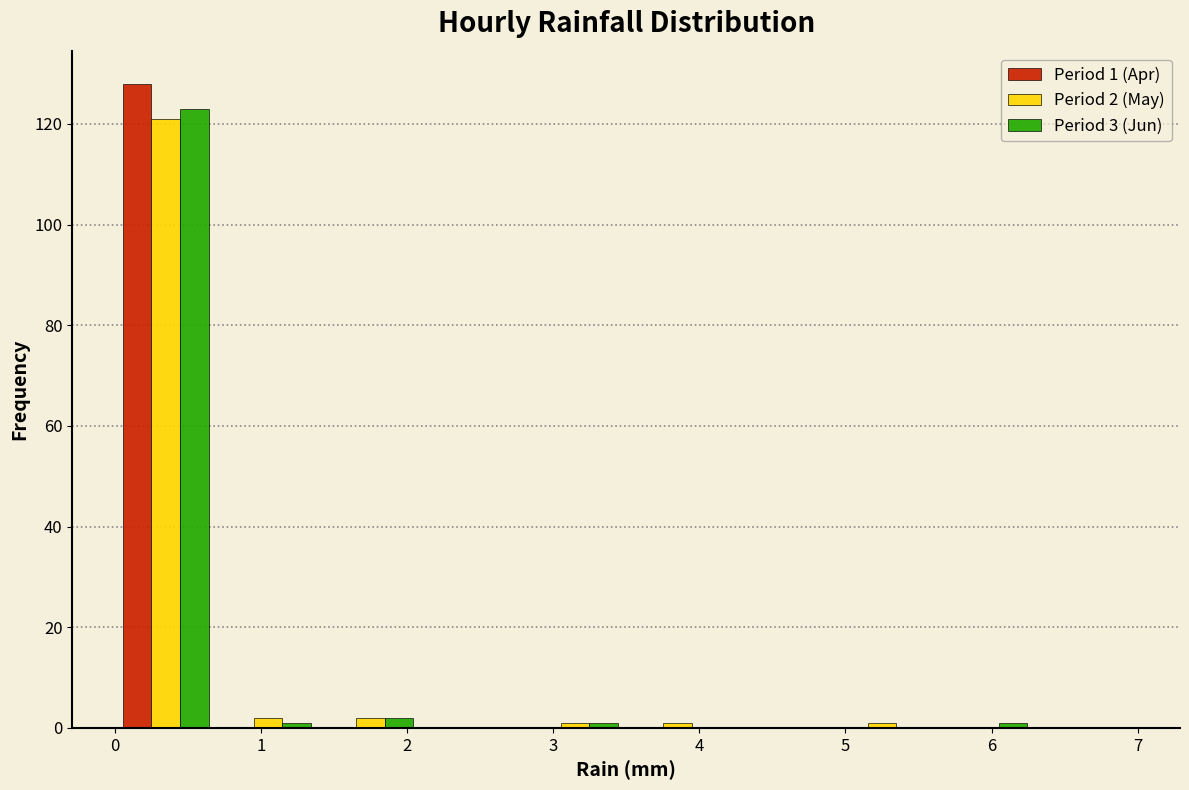

In the Period 3 (Jun) series, which range on the x-axis has the tallest bar?

0.0 to 0.7